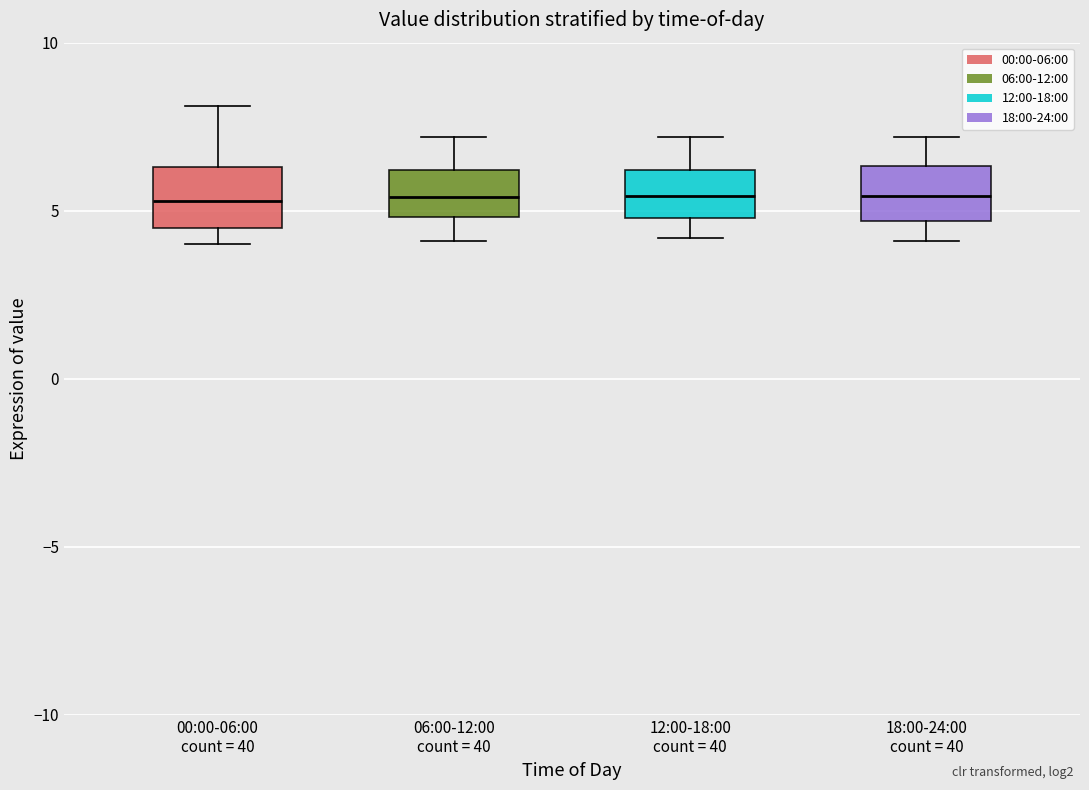

Reading left to right, read every box against the y-axis: the position of its median line, the range the box covers, and the ends of its whiskers. The values are not printed on the chart, so give them approximately, as read against the axis.

00:00-06:00 count = 40: median 5.5, box 4.5 to 6.5, whiskers 4.0 to 8.0
06:00-12:00 count = 40: median 5.5, box 5.0 to 6.0, whiskers 4.0 to 7.0
12:00-18:00 count = 40: median 5.5, box 5.0 to 6.0, whiskers 4.0 to 7.0
18:00-24:00 count = 40: median 5.5, box 4.5 to 6.5, whiskers 4.0 to 7.0